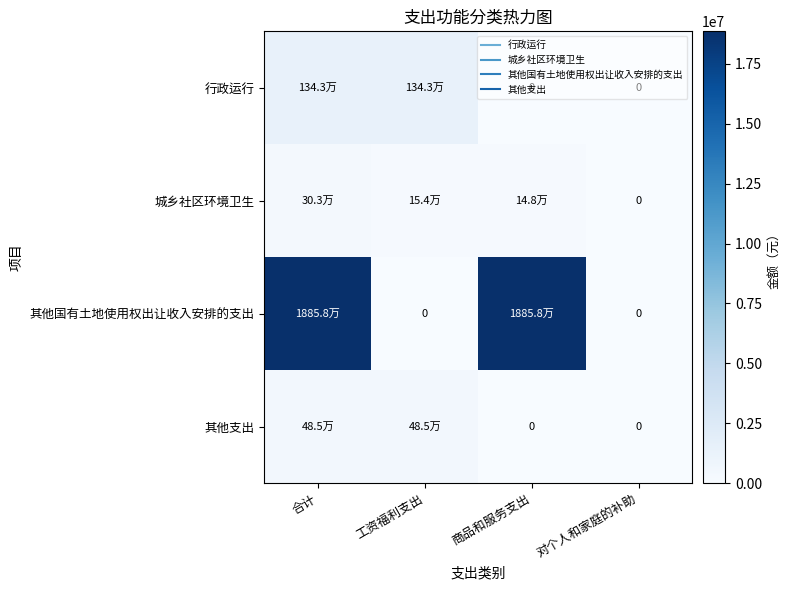

Between 工资福利支出 and 合计, which is larger?

工资福利支出